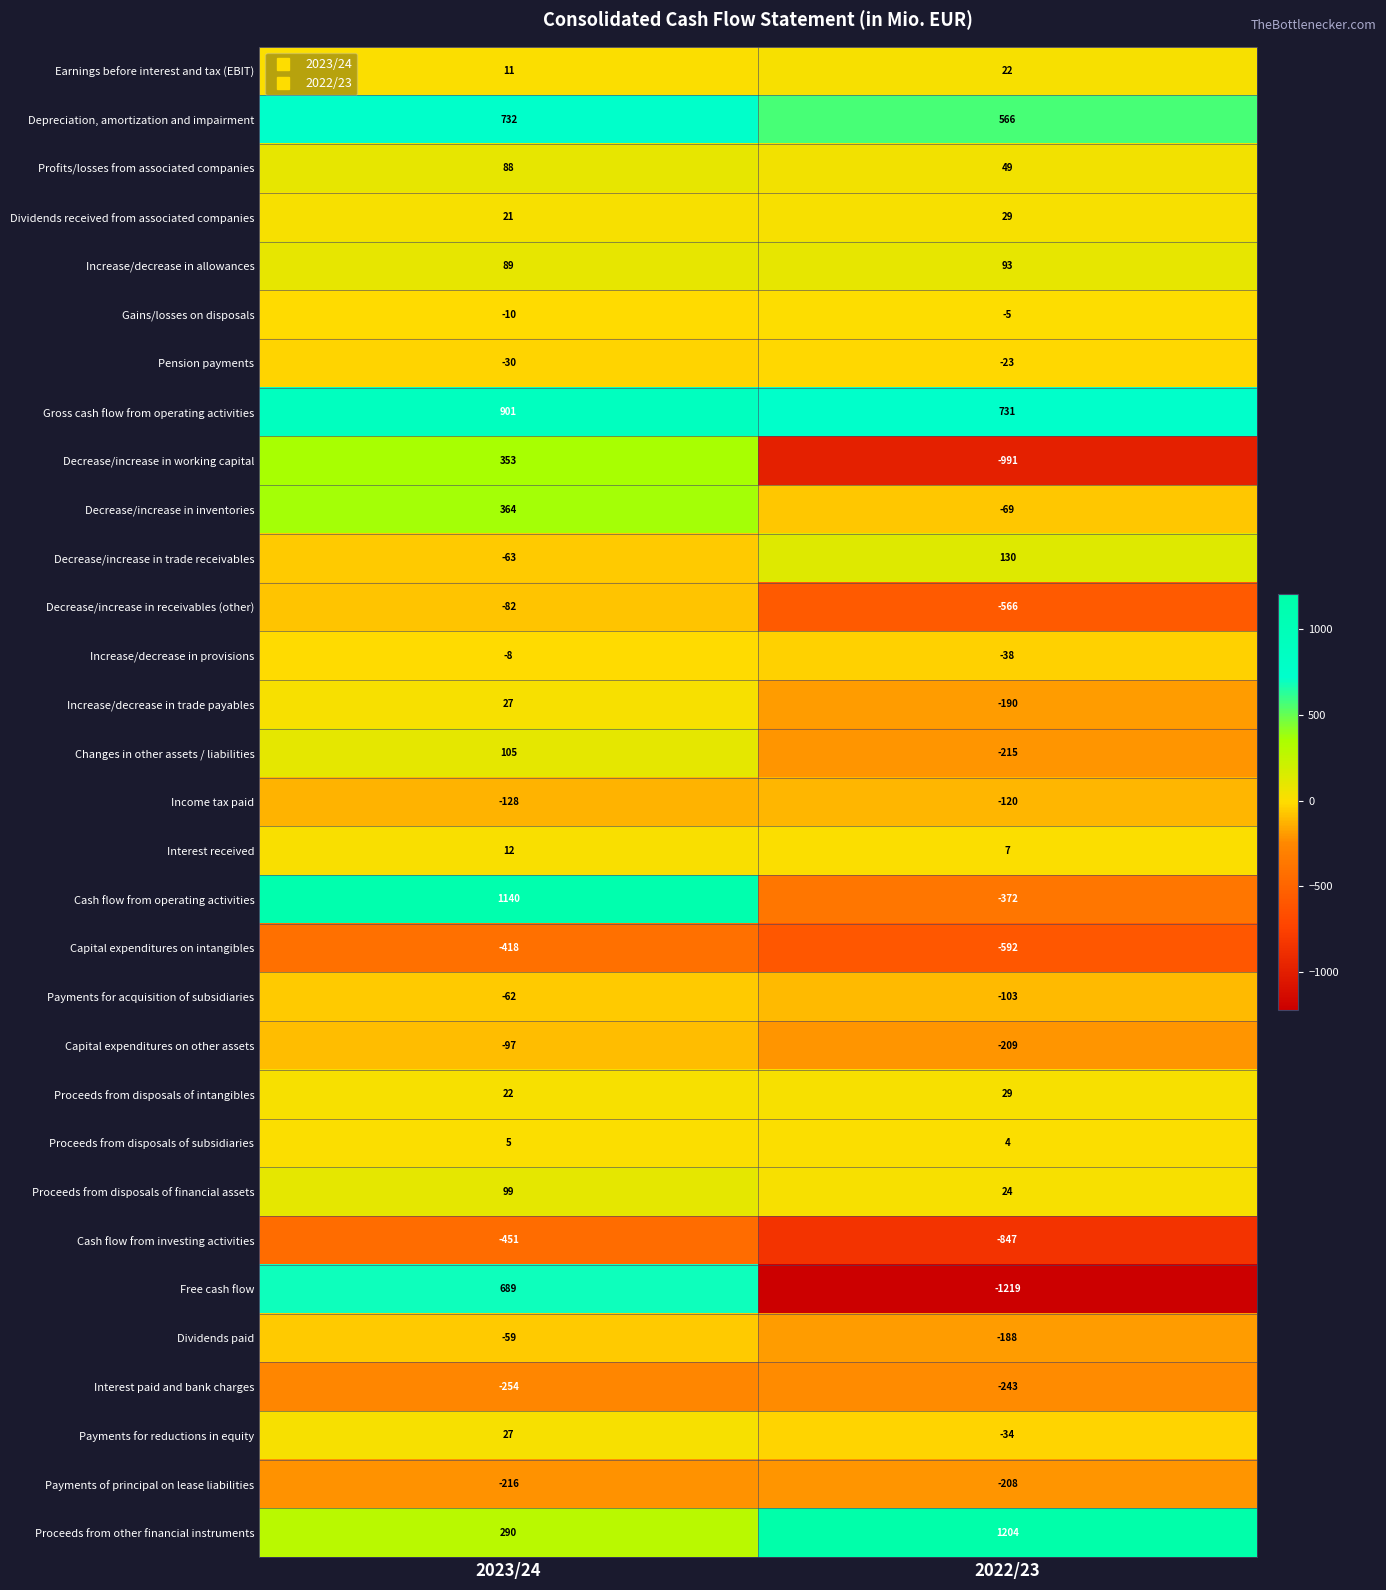

At which category does the chart reach its peak across all series?

2022/23